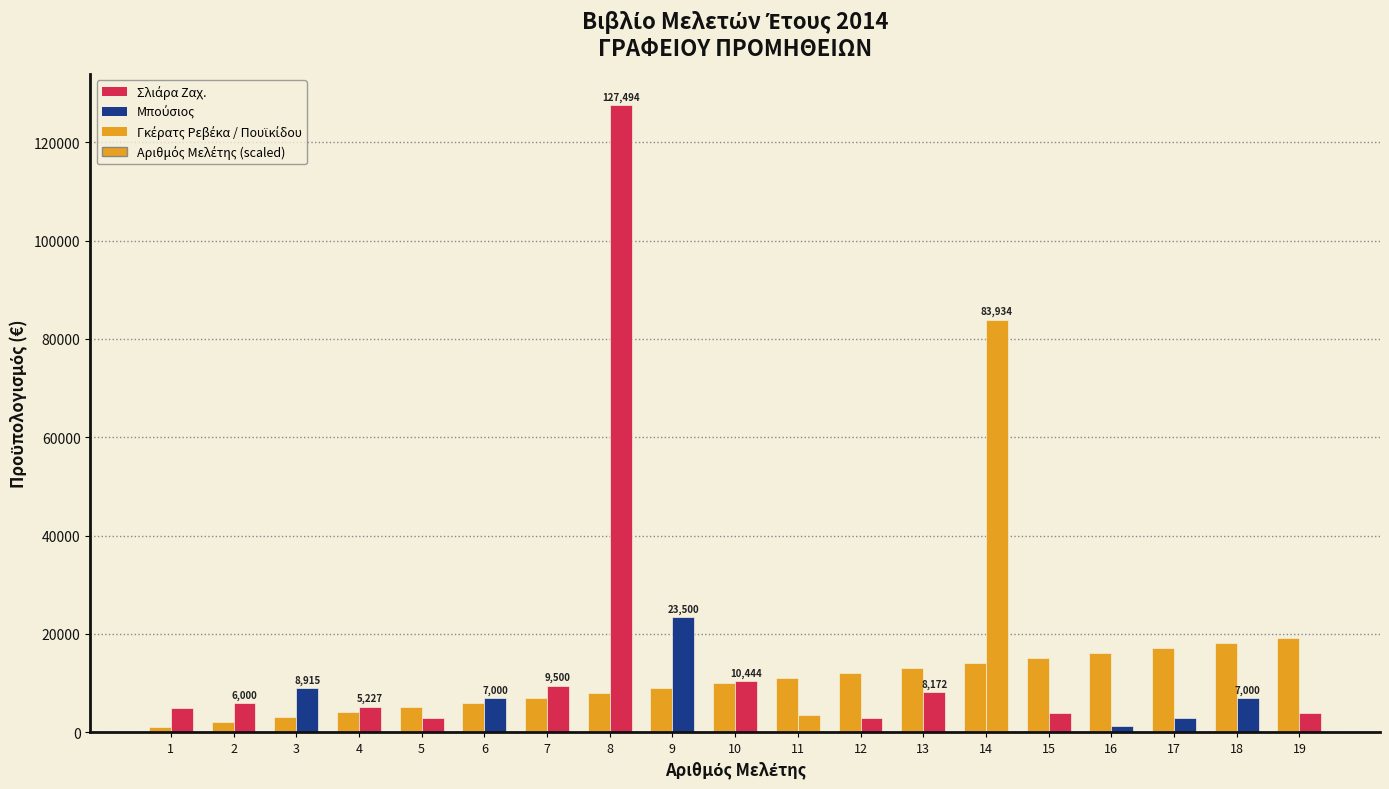

Count the number of categories in the chart.

19